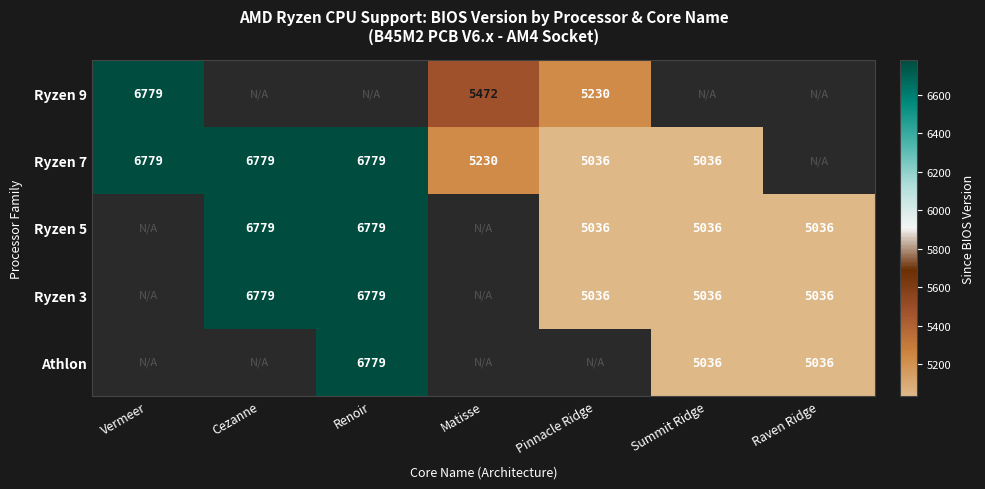

What is the difference between the Ryzen 3 values at Renoir and Summit Ridge?

1743